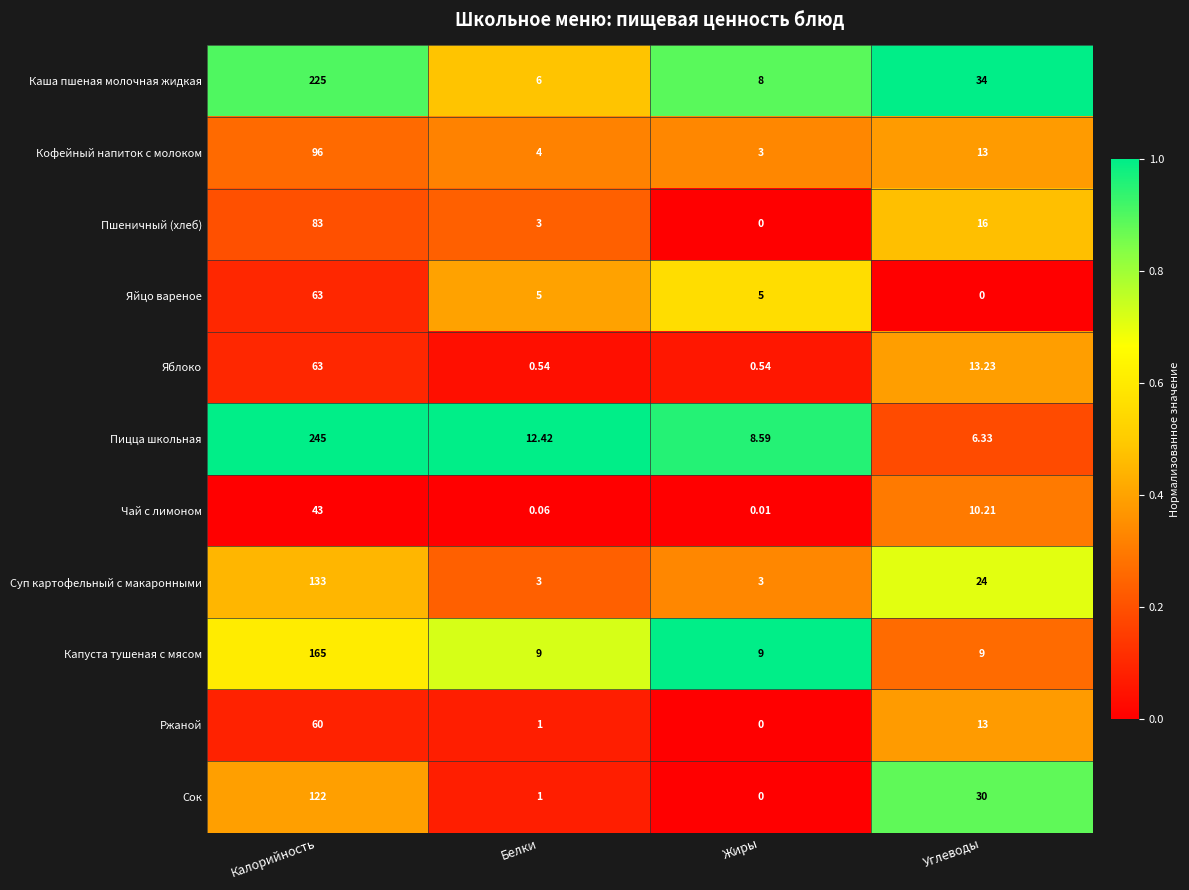

Which series has the widest spread of values?

Пицца школьная